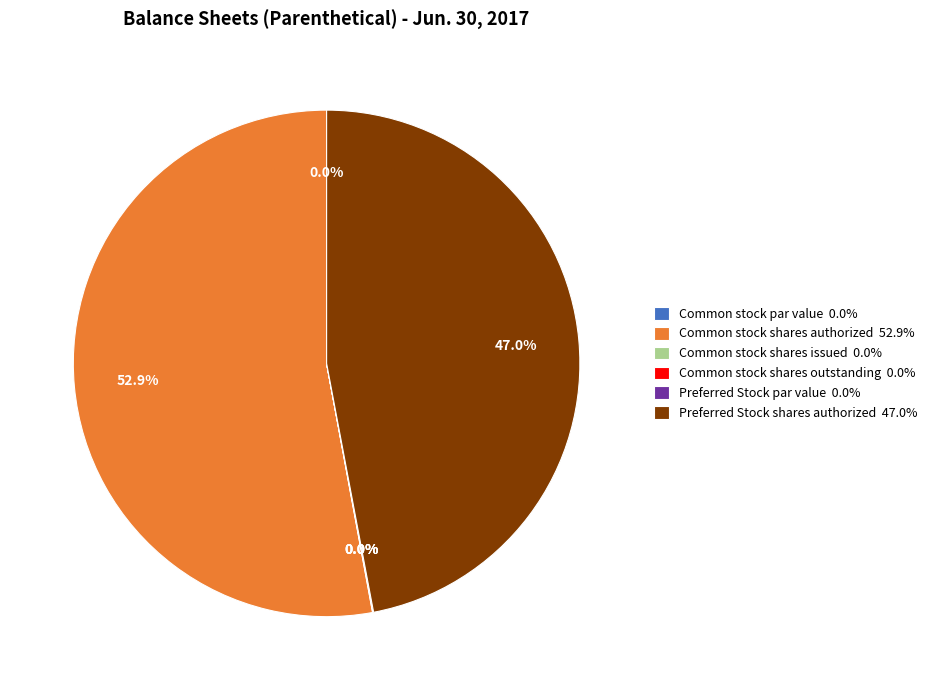

What is the change in value from Common stock shares authorized to Common stock shares outstanding?

-9993999999.0